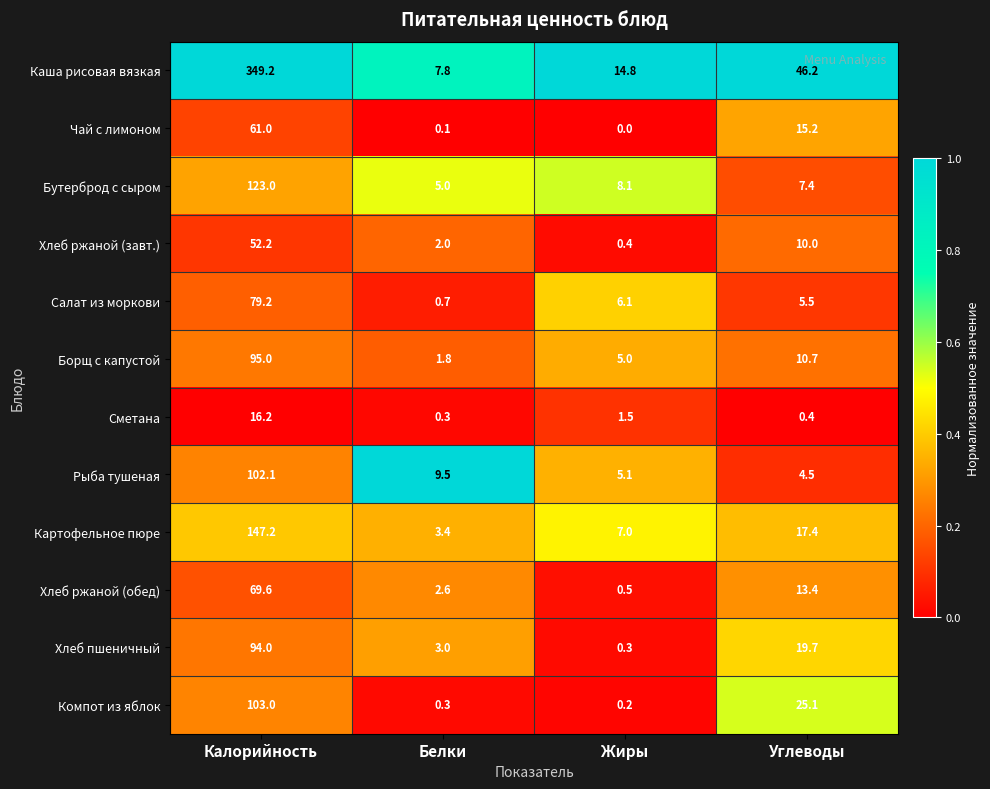

What is the total value across all series at Жиры?

49.0